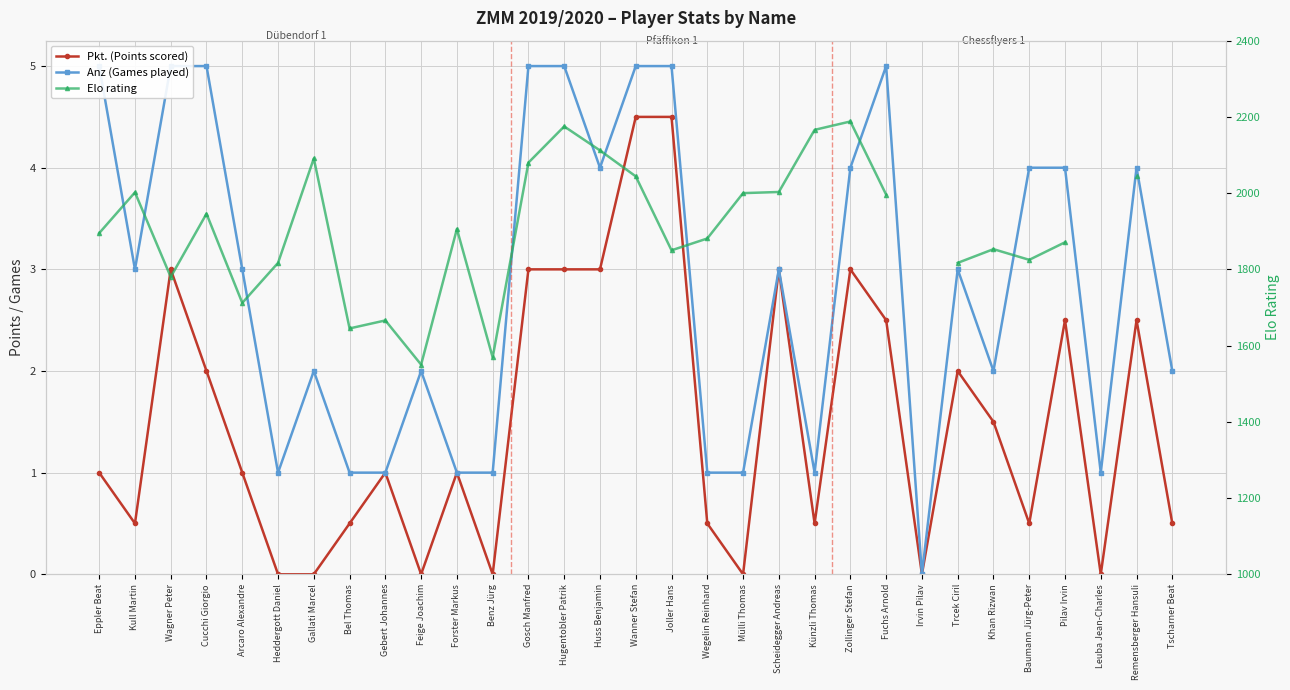

In Pkt. (Points scored), how many points are higher than both neighbors (excluding endpoints)?

8